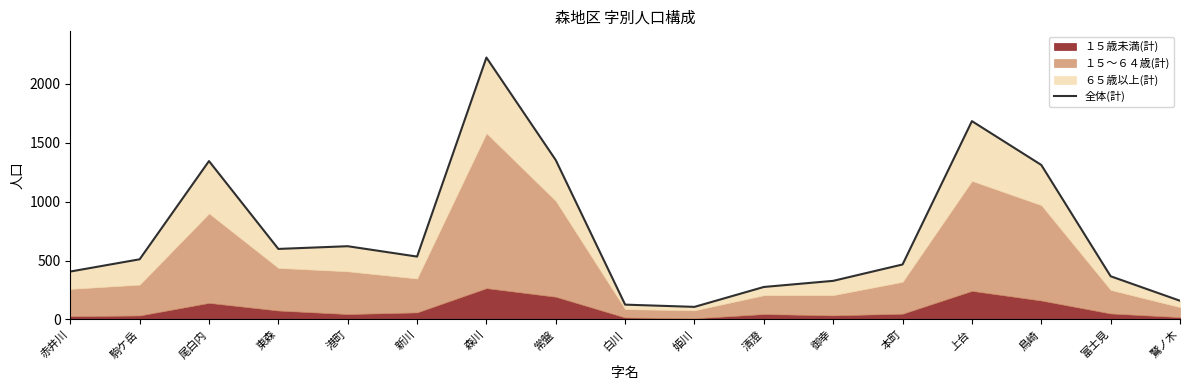

Reading right to left, extract all data points from this chart.

159	367	1312	1684	467	328	276	107	126	1353	2224	534	622	599	1345	511	407